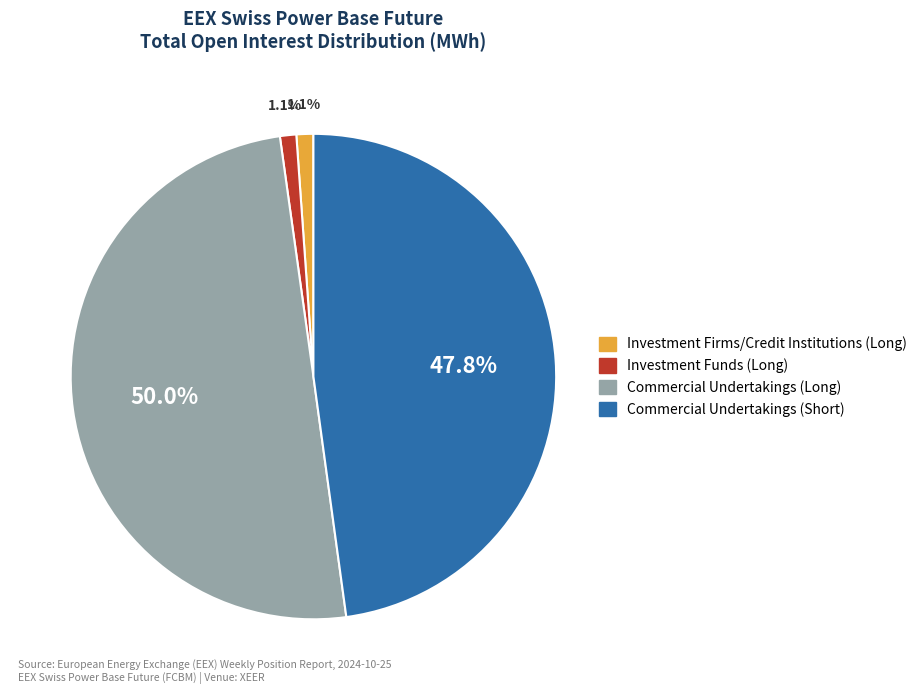

Count the number of slices in the pie.

4